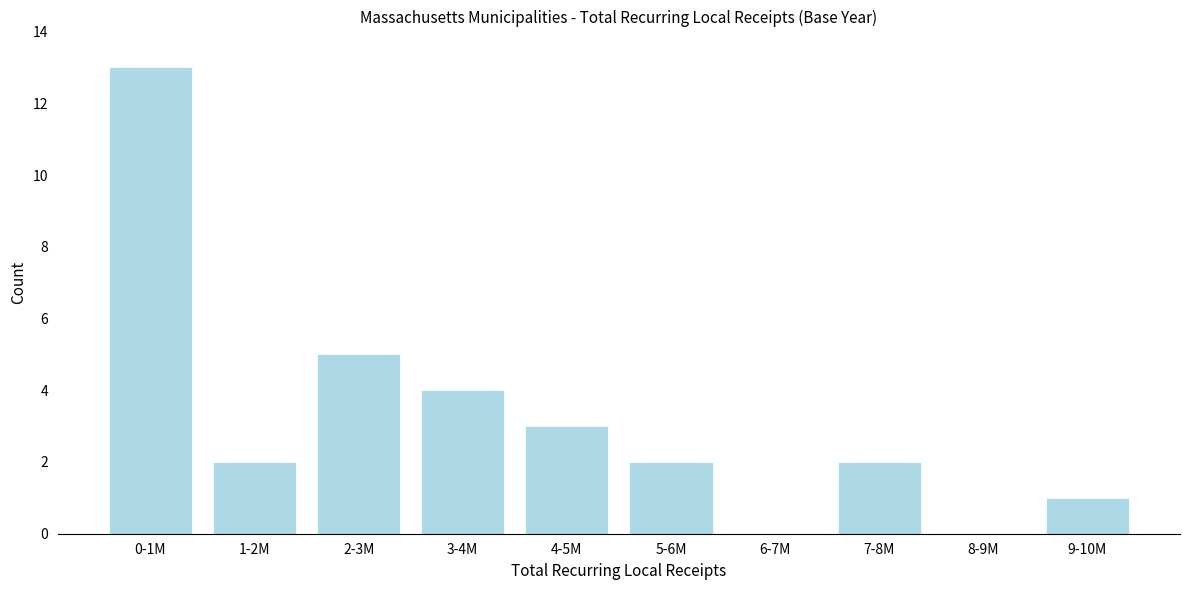

Reading left to right, transcribe all the data shown in this chart.

0-1M=13	1-2M=2	2-3M=5	3-4M=4	4-5M=3	5-6M=2	6-7M=0	7-8M=2	8-9M=0	9-10M=1